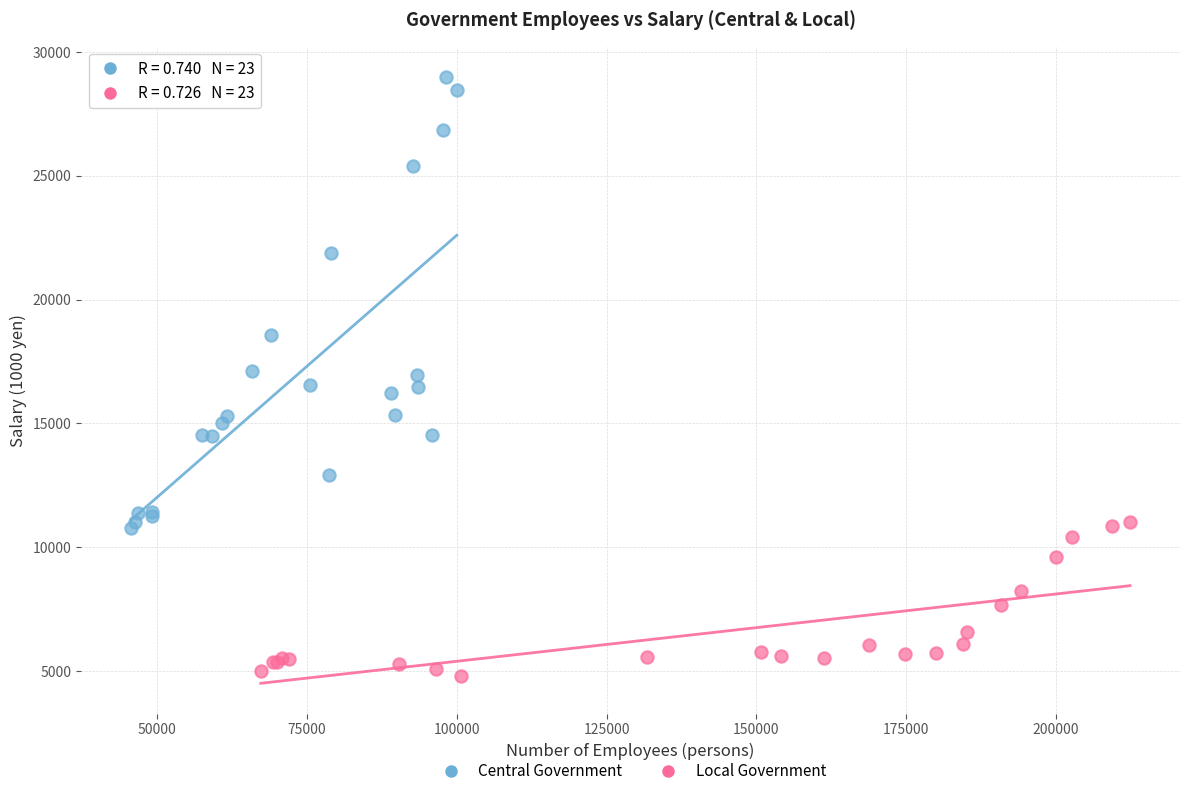

Which series contains the highest Y value?

Central Government